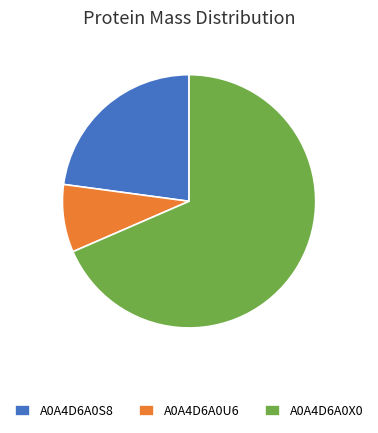

Rank the categories by value from lowest to highest.

A0A4D6A0U6, A0A4D6A0S8, A0A4D6A0X0